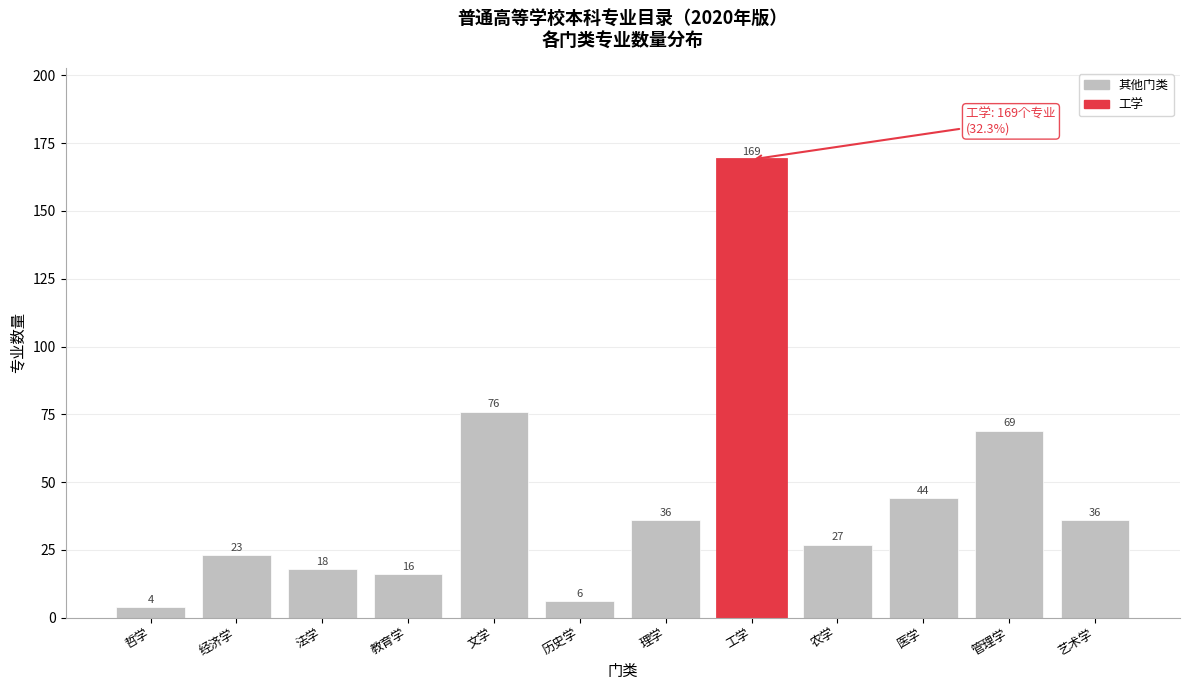

Reading left to right, extract all data points from this chart.

4	23	18	16	76	6	36	169	27	44	69	36